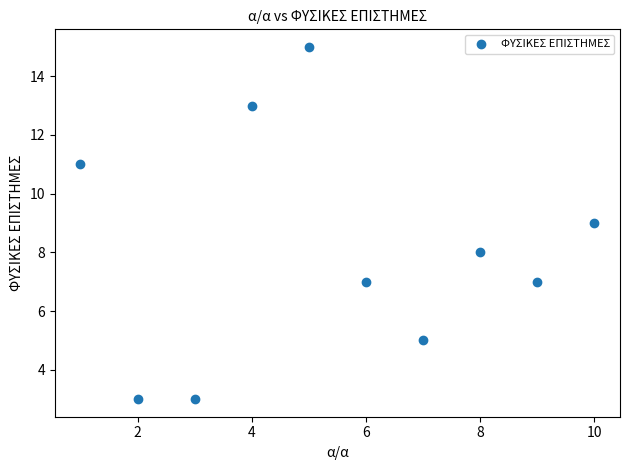

What is the average X value?

6